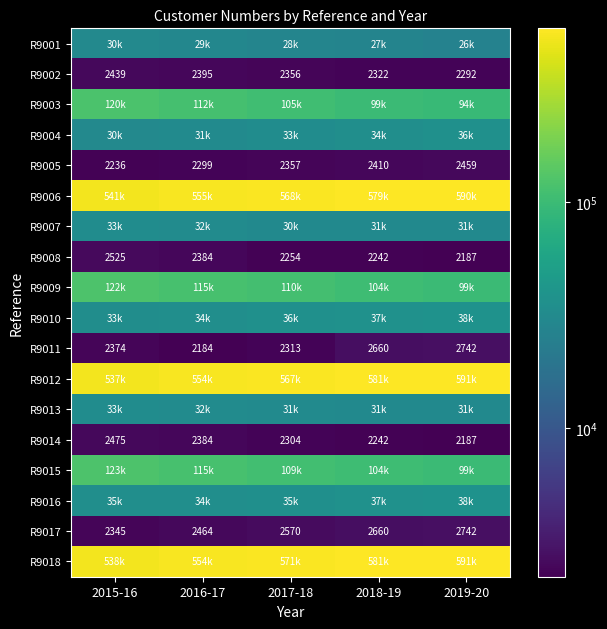

The value of R9014 at 2019-20 is 3572. True or false?

False